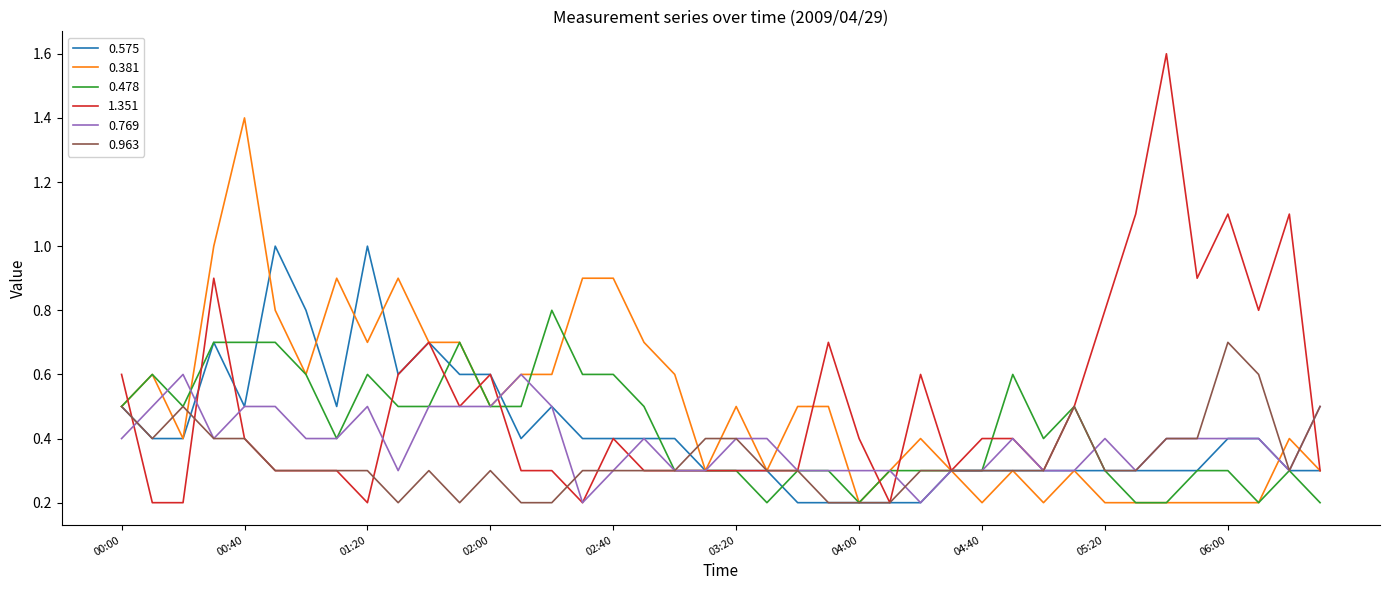

Which series has the largest range (max minus min)?

1.351